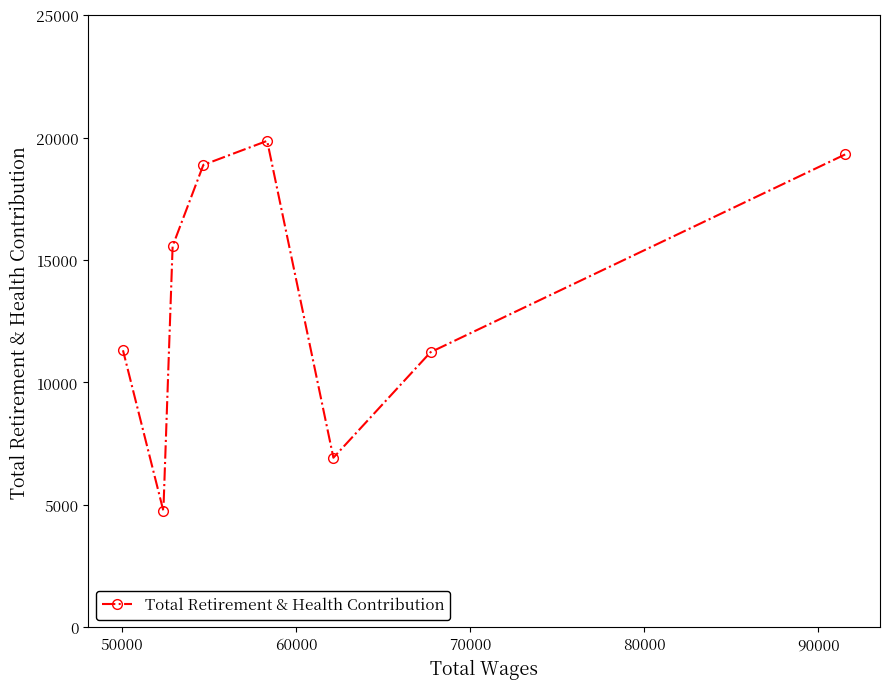

How many data points does each series have?

8